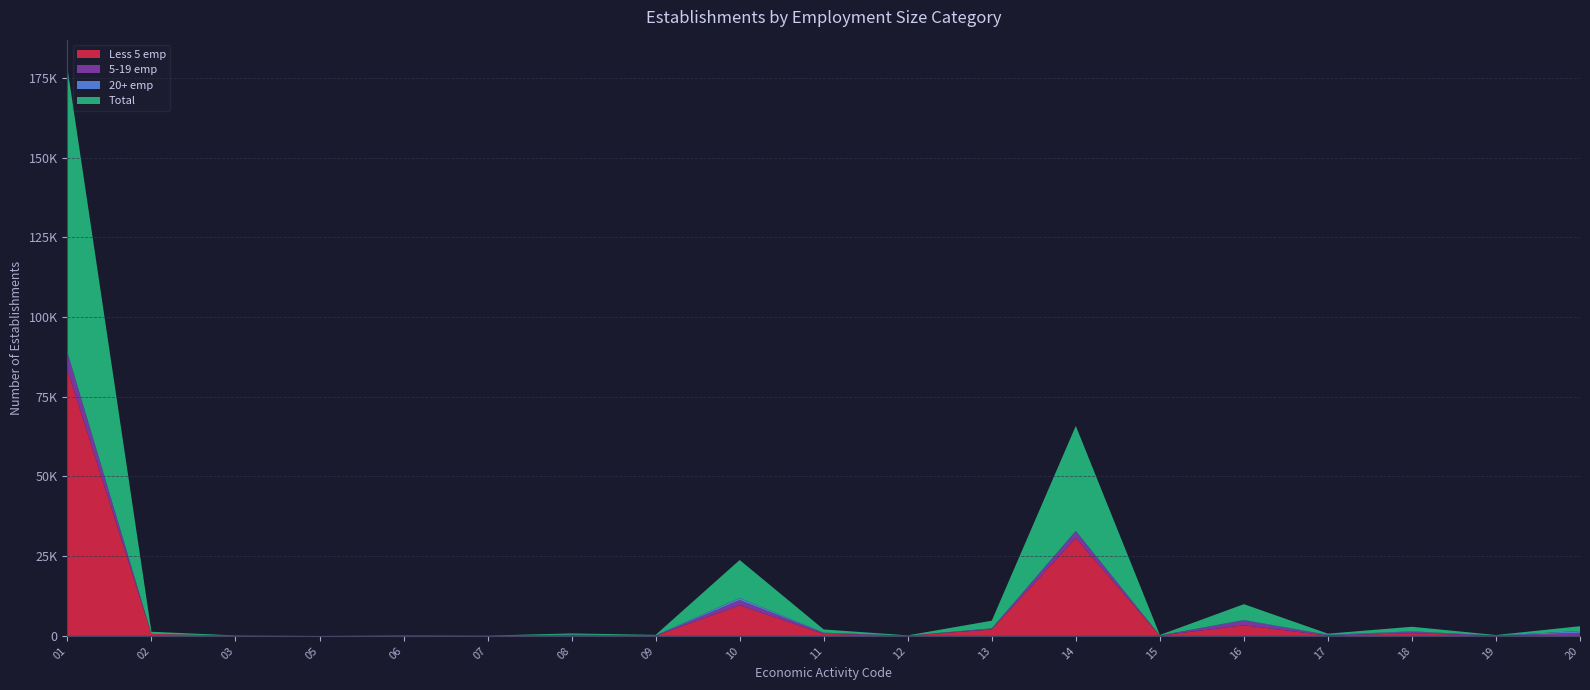

Reading left to right, transcribe all the data shown in this chart.

Less 5 emp: 83411	608	48	7	9	8	26	20	9598	631	75	2009	30658	111	3338	92	819	34	370
5-19 emp: 5188	39	13	0	14	12	218	50	1608	243	10	277	2148	17	1488	131	434	75	591
20+ emp: 437	2	12	0	49	25	142	90	697	140	2	97	122	18	152	129	181	27	560
Total: 89036	649	73	7	72	45	386	160	11903	1014	87	2383	32928	146	4978	352	1434	136	1521